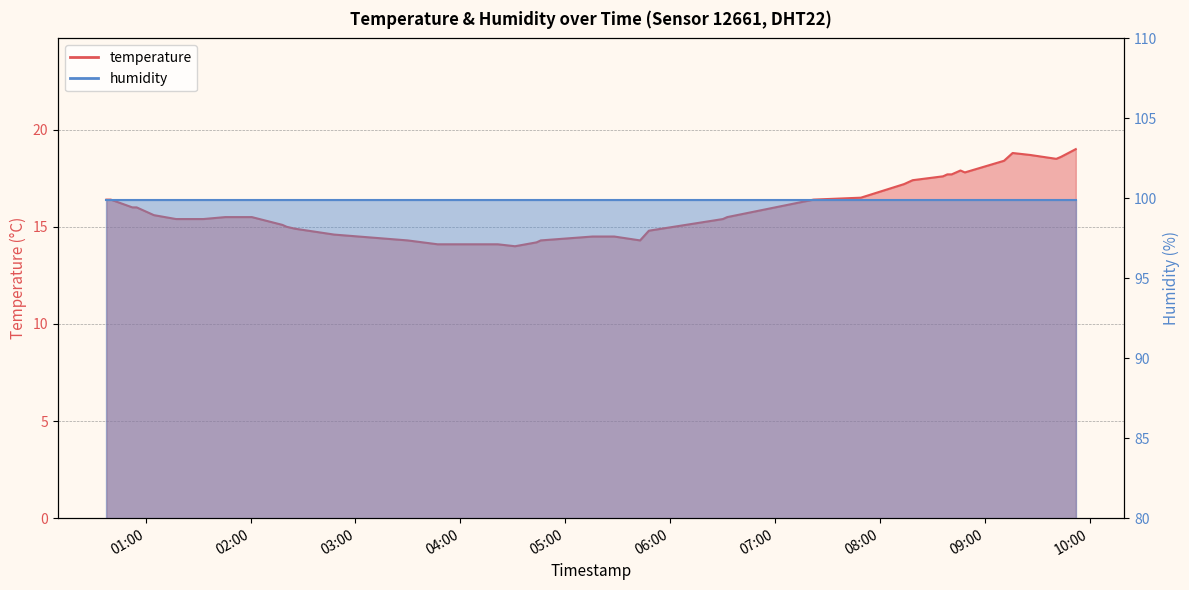

The value at 05:00 is 10.2. True or false?

False